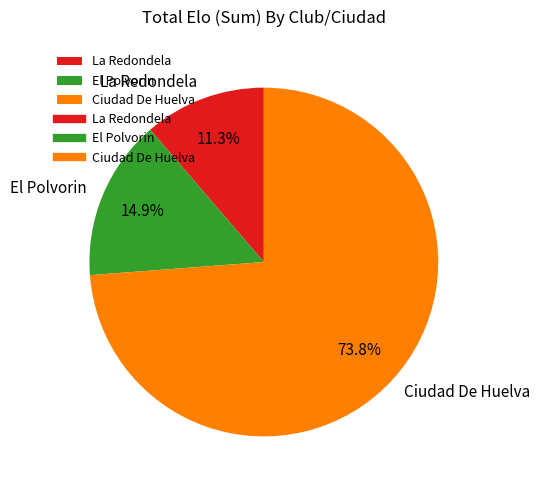

What percentage is NOT represented by La Redondela?

88.7%